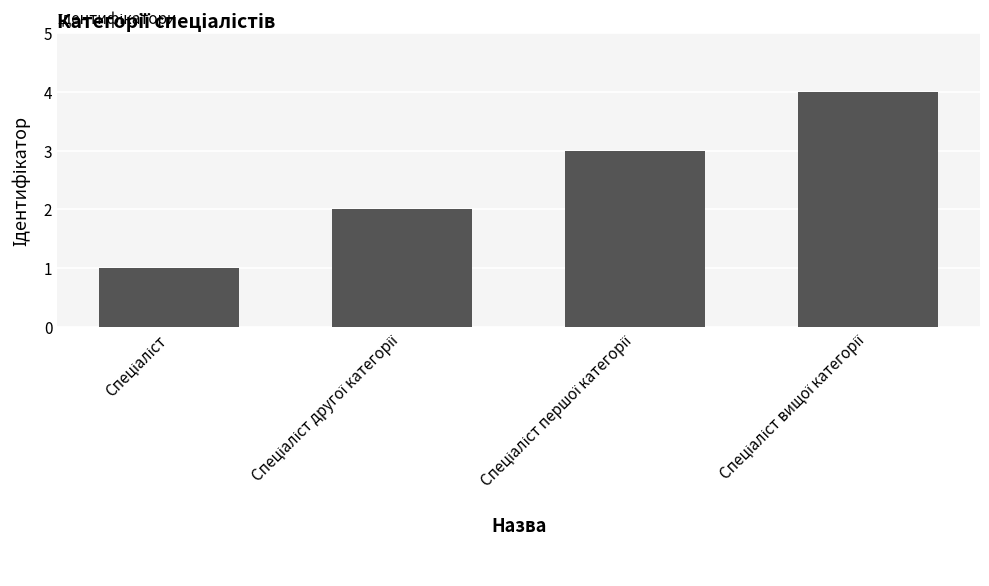

What is the minimum value shown in the chart?

1